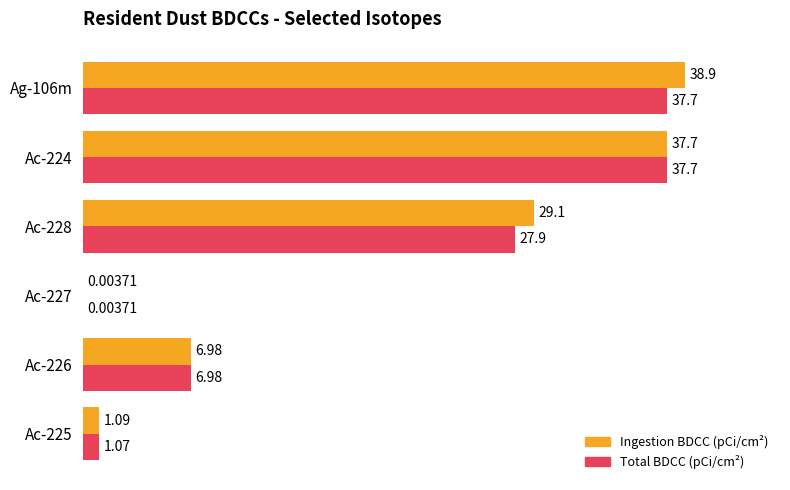

What is the maximum value shown in the chart?

38.9